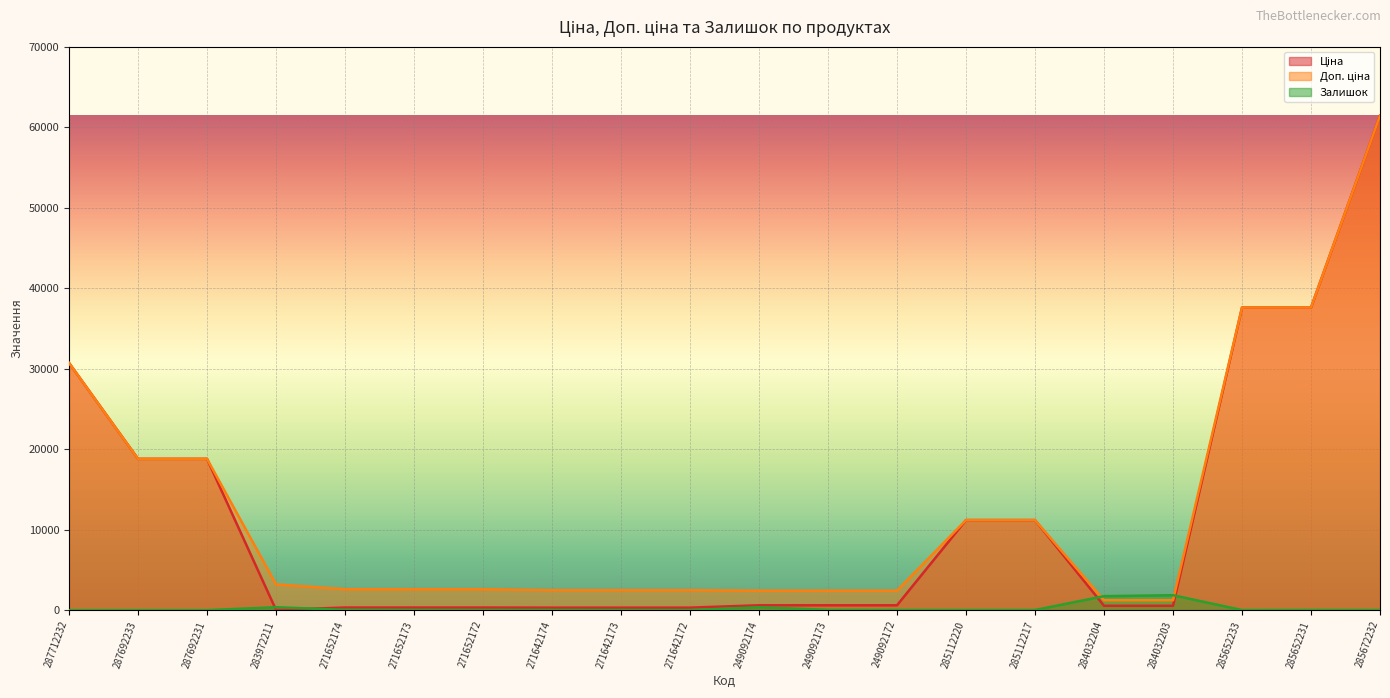

How many data points in Ціна are less than 603?

9